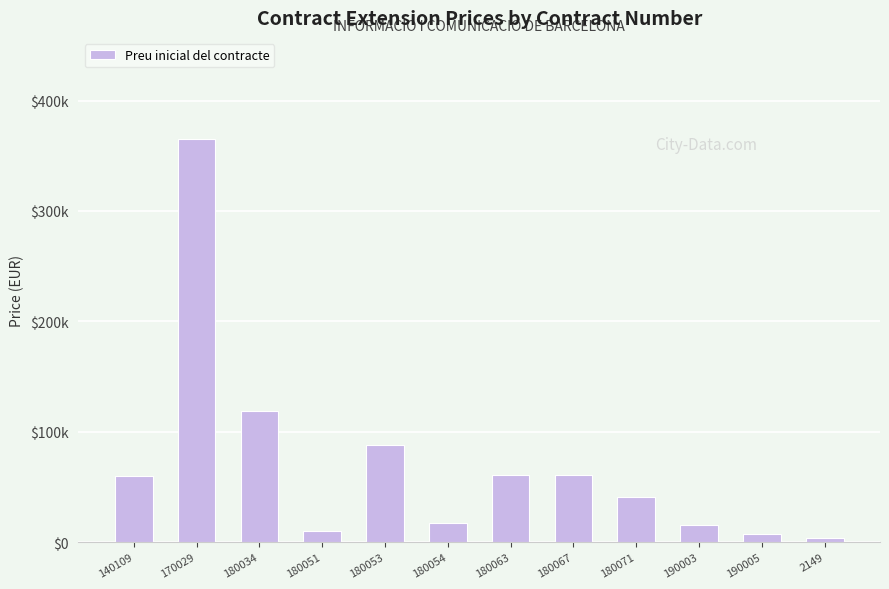

Which has a higher value, 180034 or 2149?

180034